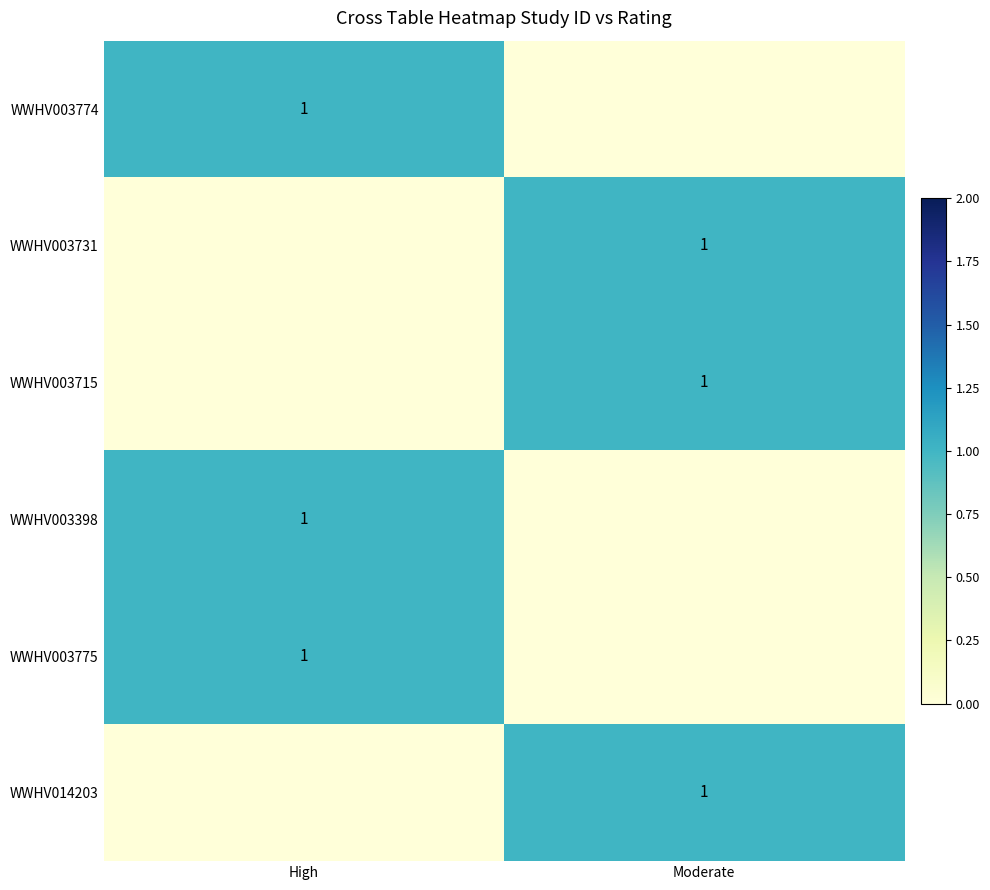

True or false: WWHV003731 has a value of 0 at Moderate.

False